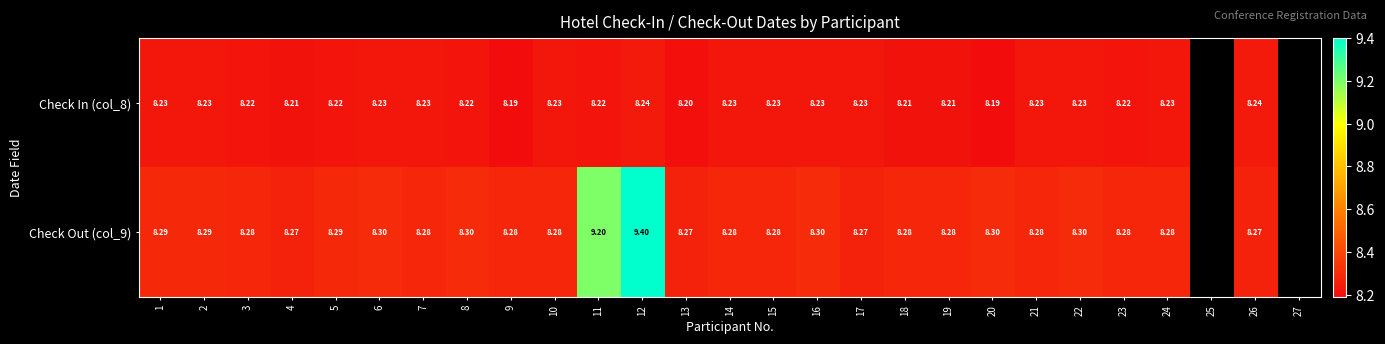

Is the value of Check Out (col_9) at 10 greater than the value of Check In (col_8) at 26?

Yes